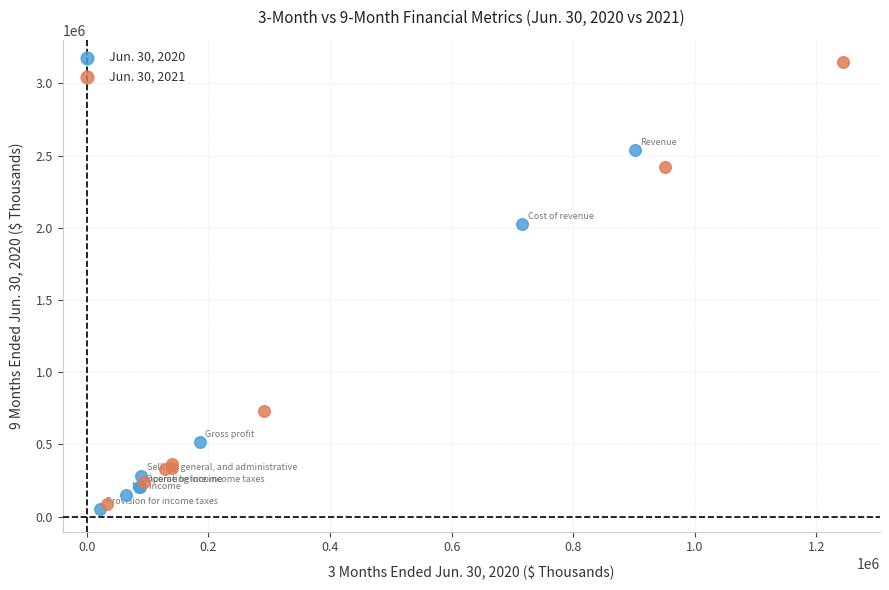

Which series contains the lowest Y value?

Jun. 30, 2020